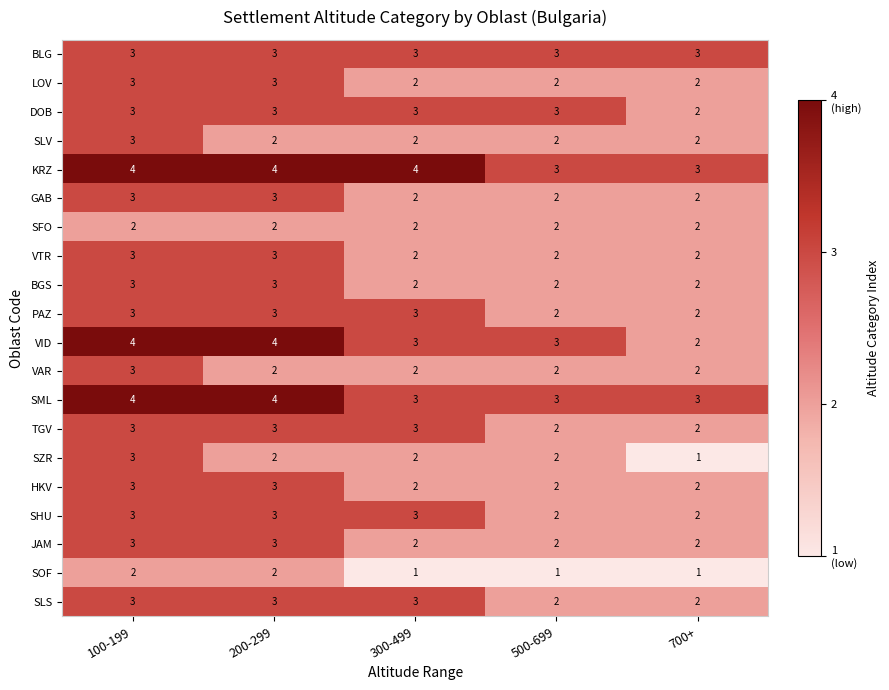

Read the SLV value at 100-199.

3